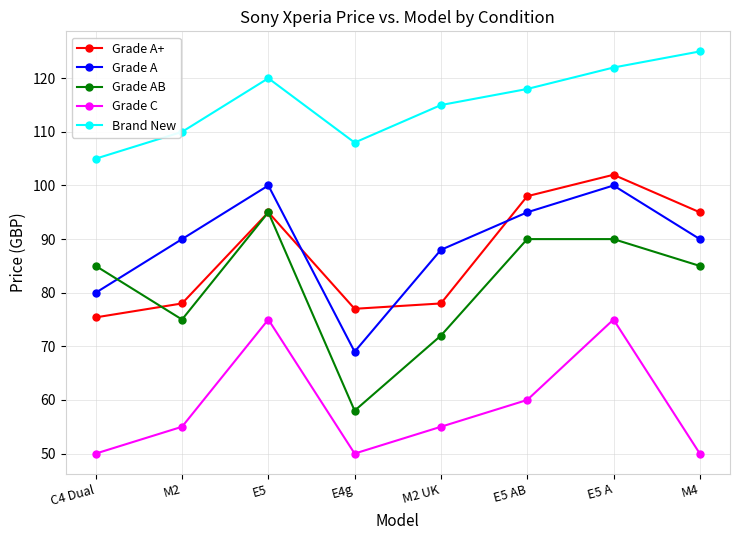

True or false: Grade C has more than 1 interior local peaks.

True